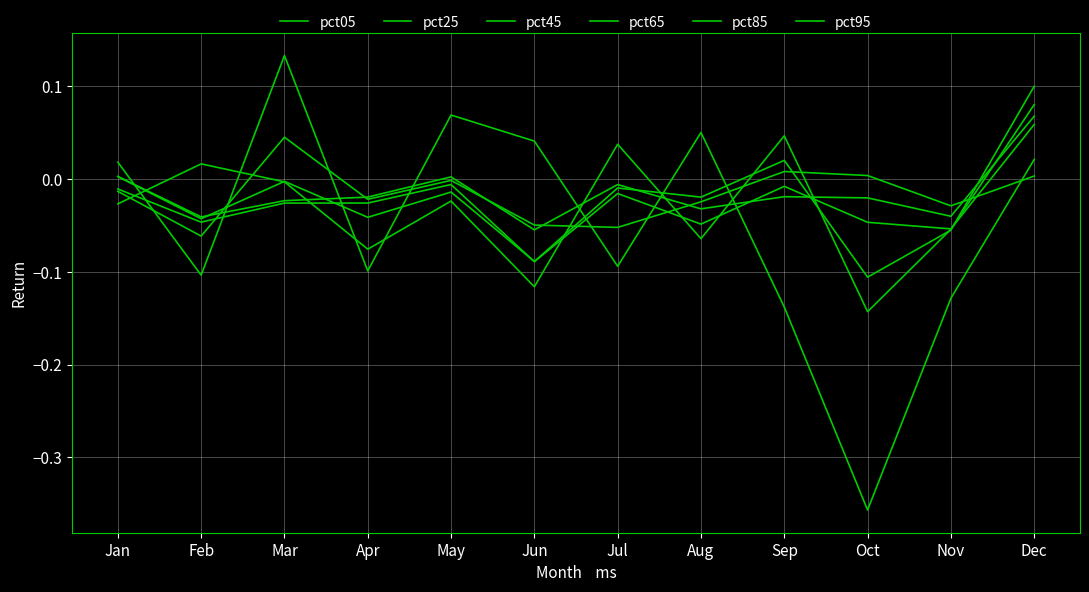

What is the value of the pct25 point at the 6th from the left?

-0.1